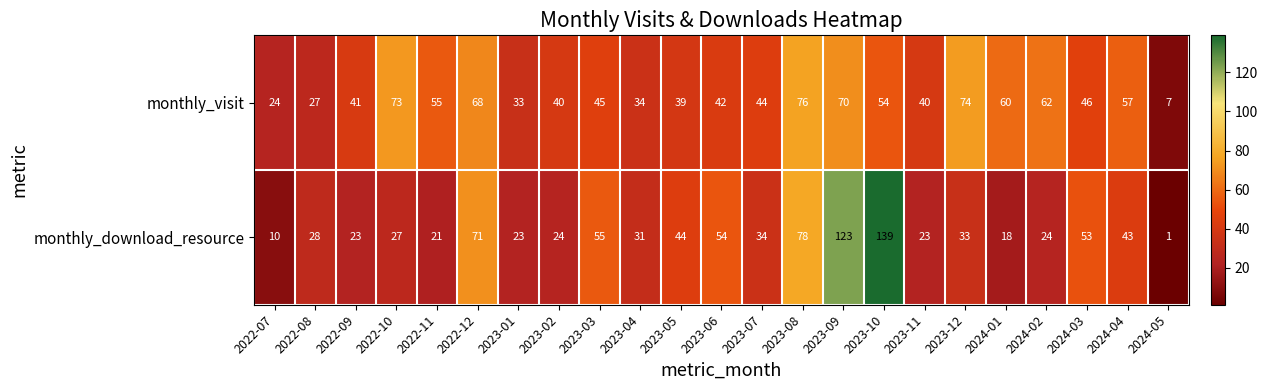

At which category does the chart reach its minimum across all series?

2024-05